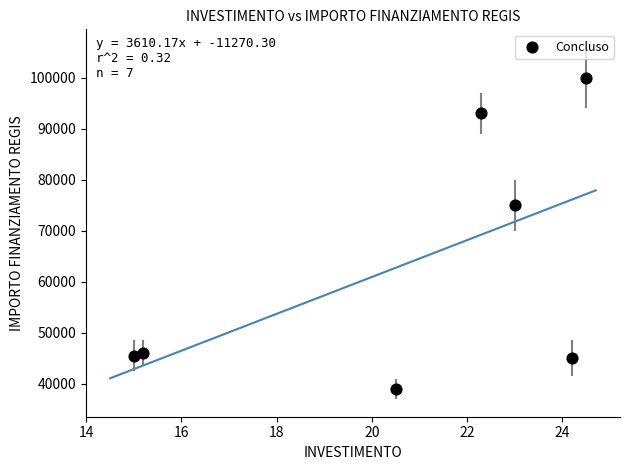

What is the average Y value?

63357